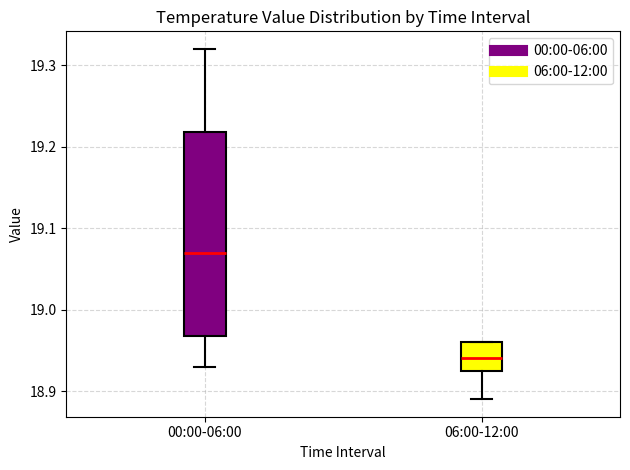

Reading left to right, transcribe this box plot: for each box, give where its median line is, the range the box spans, and where its two whiskers end, as read against the y-axis. The values are not printed on the chart, so give them approximately, as read against the axis.

00:00-06:00: median 19.07, box 18.97 to 19.22, whiskers 18.93 to 19.32
06:00-12:00: median 18.94, box 18.93 to 18.96, whiskers 18.89 to 18.96